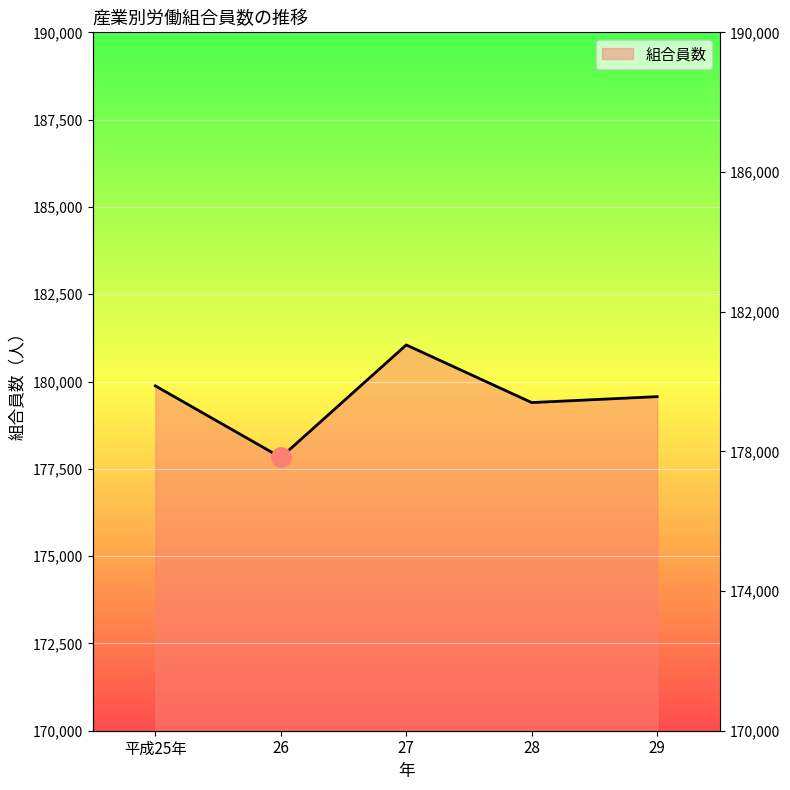

Which label corresponds to the smallest value in the chart?

26